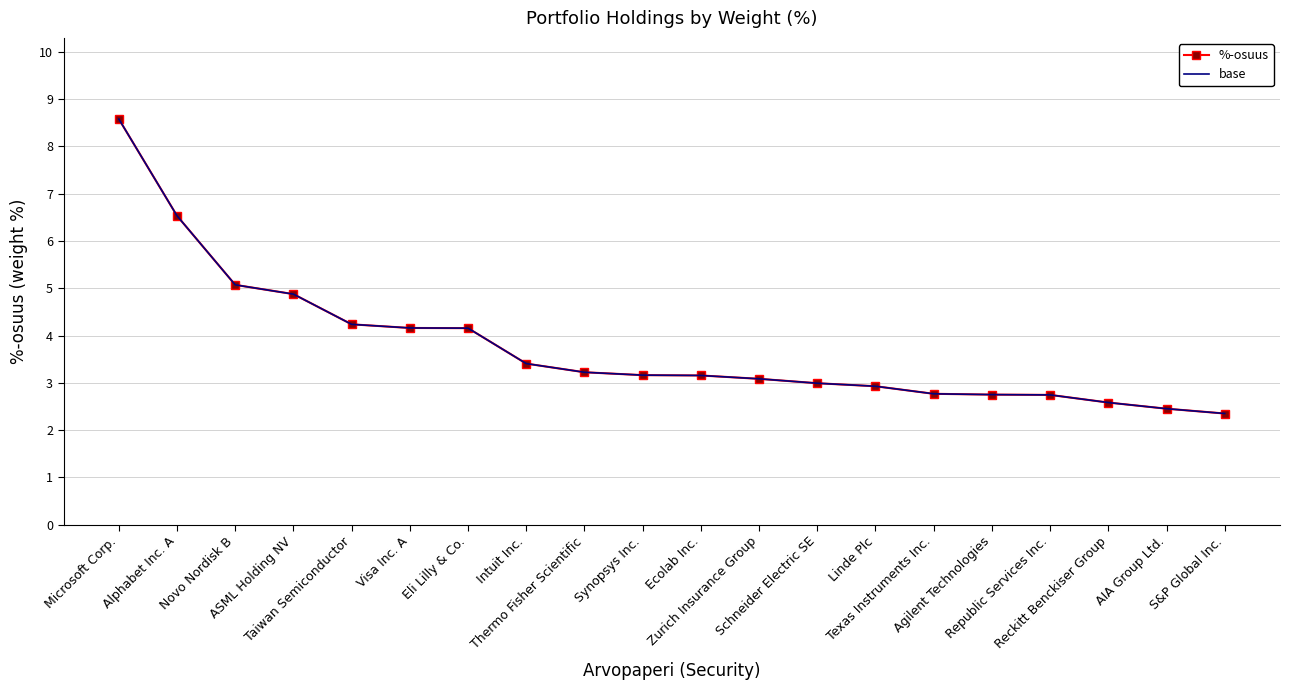

Does the chart have visible grid lines?

Yes